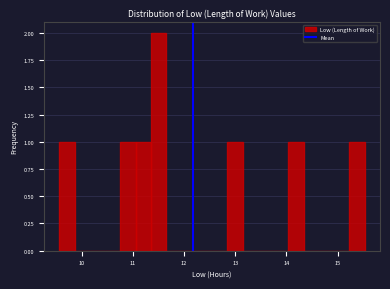

Around what value on the x-axis is the tallest bar? Give the approximate position of its centre, as read against the axis.

11.5